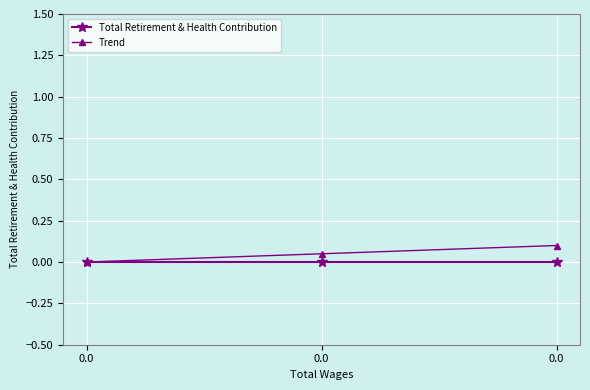

What are all the series names shown in the legend?

Total Retirement & Health Contribution, Trend